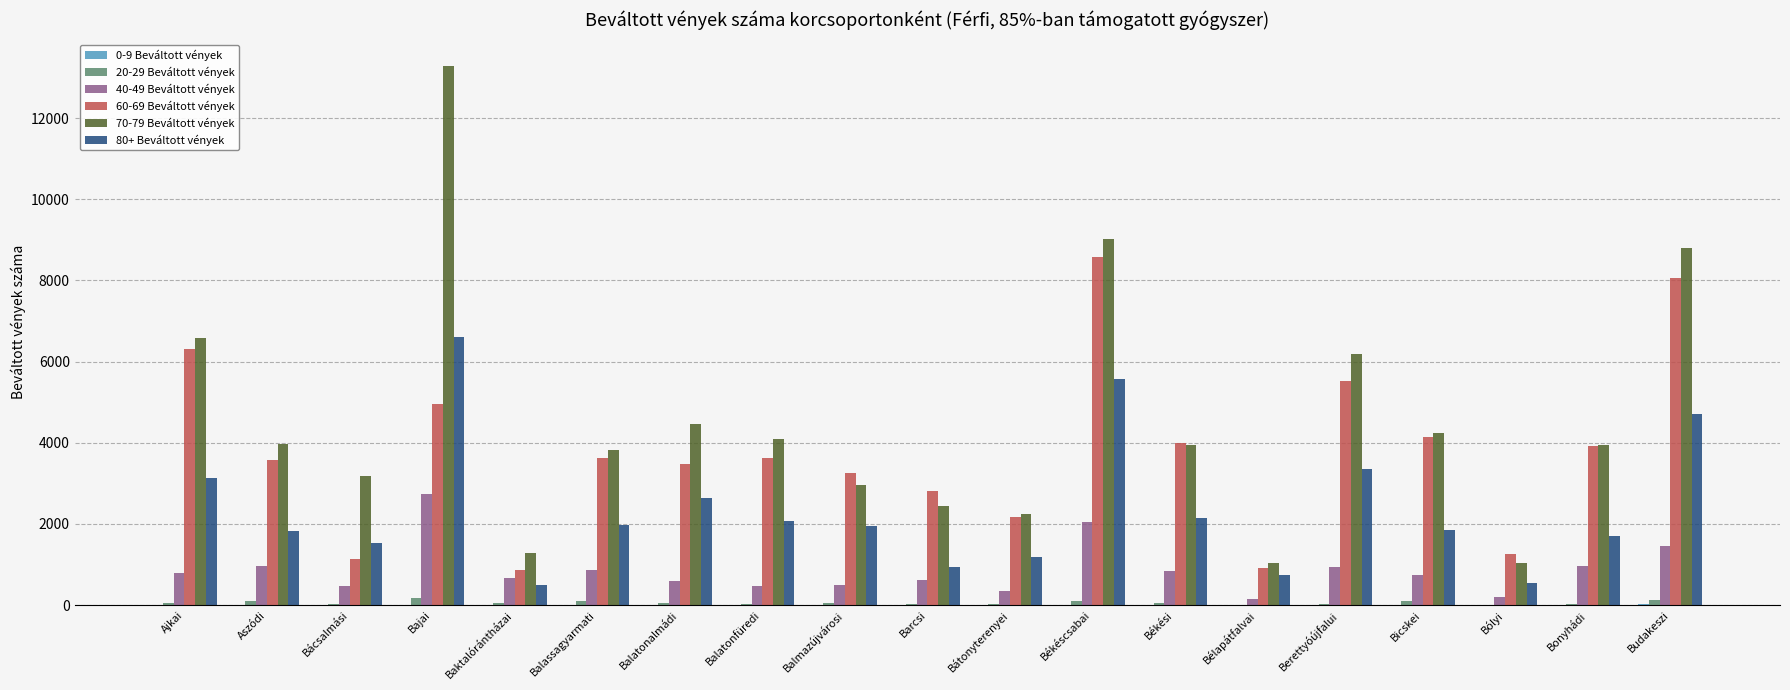

True or false: 60-69 Beváltott vények has a value of 1257.0 at Bólyi.

True